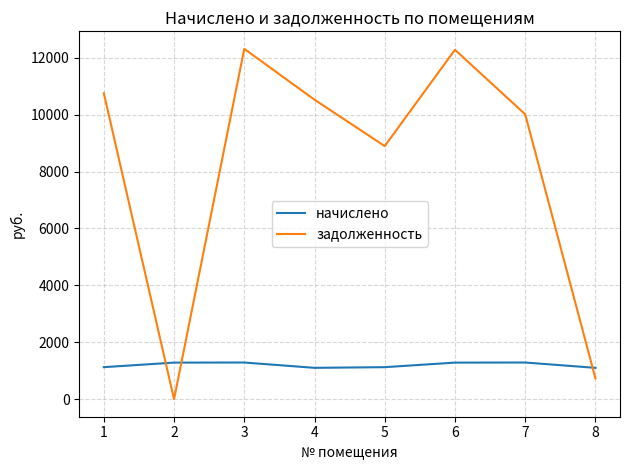

Which series changed the most between 1 and 5?

задолженность